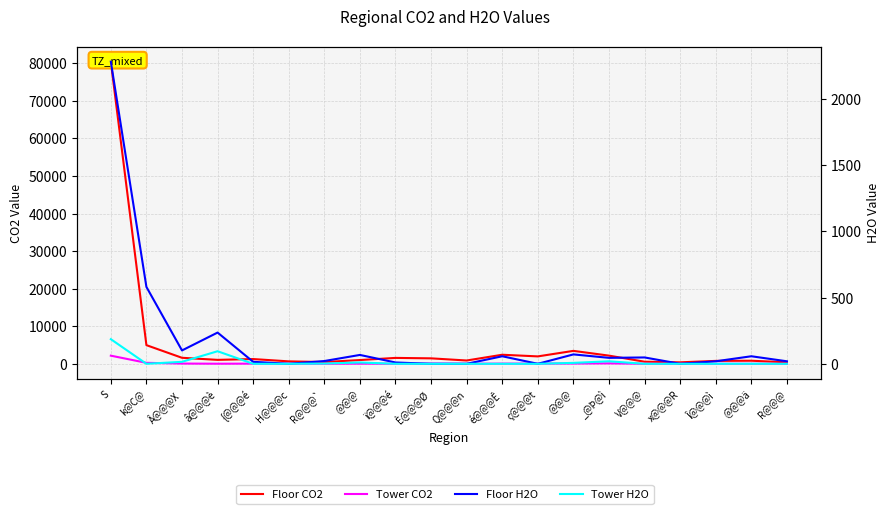

At which category is the sum across all series the highest?

S